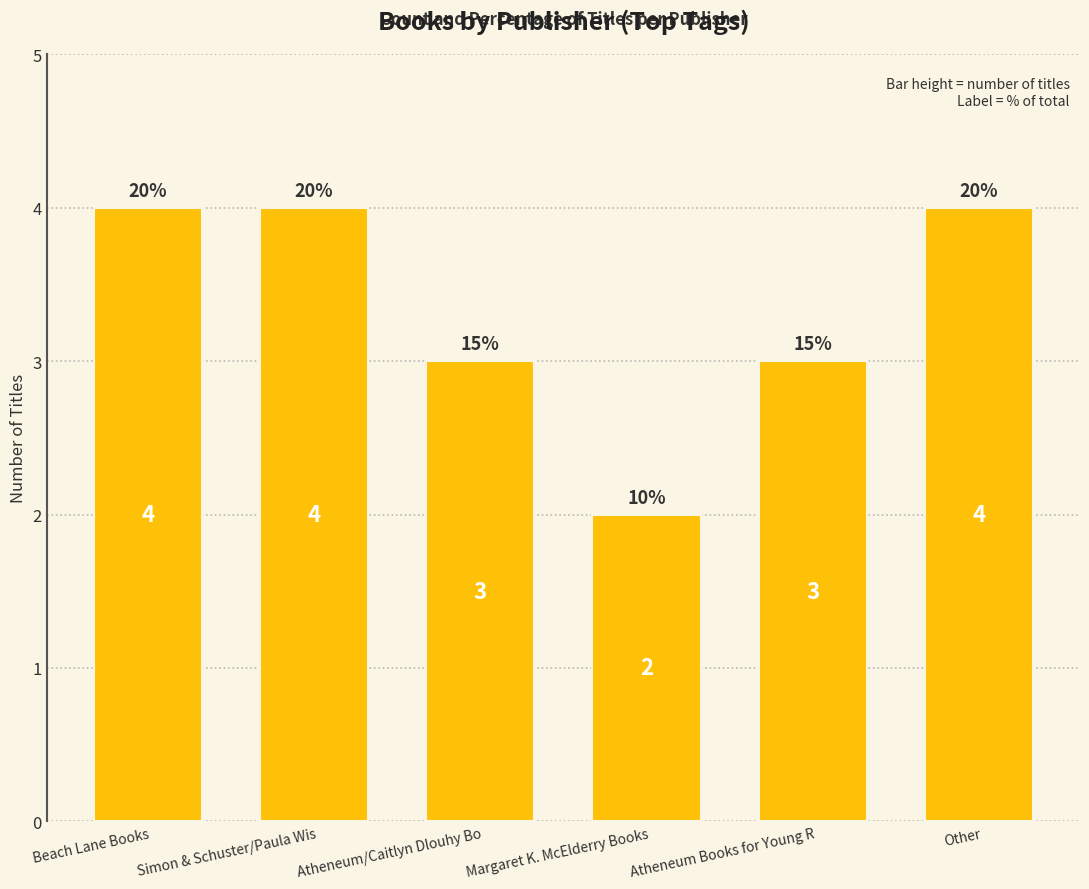

What position from the left is Simon & Schuster/Paula Wis?

2